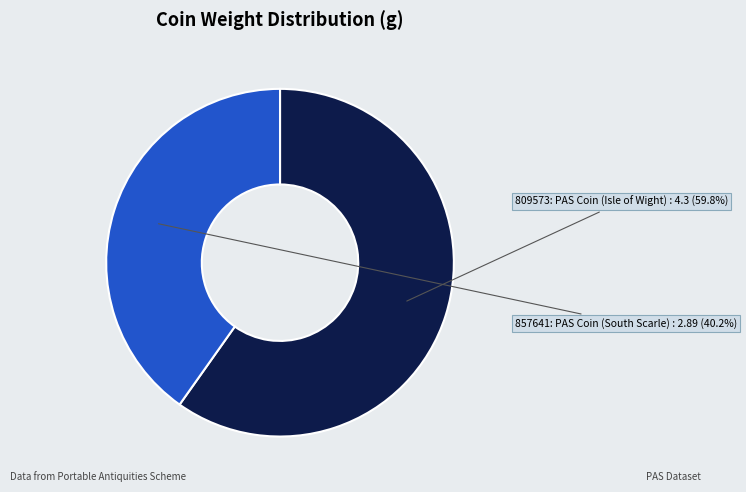

The 809573: PAS Coin (Isle of Wight) slice represents 60% of the pie. True or false?

True